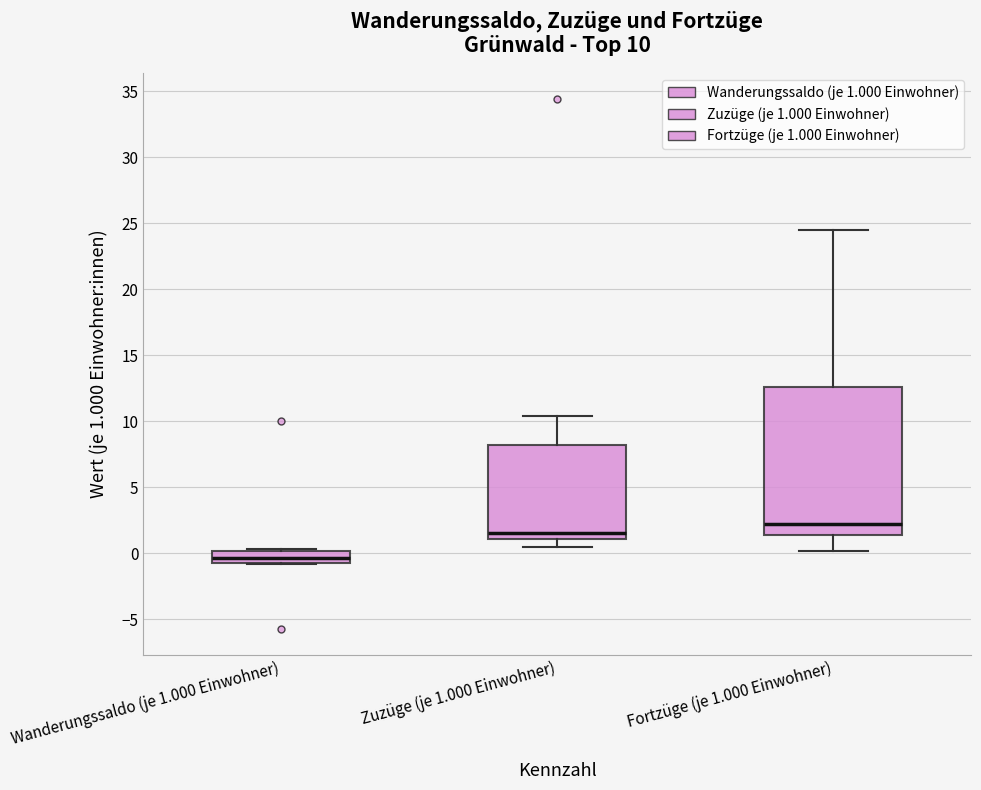

Which box's median line is the highest?

Fortzüge (je 1.000 Einwohner)